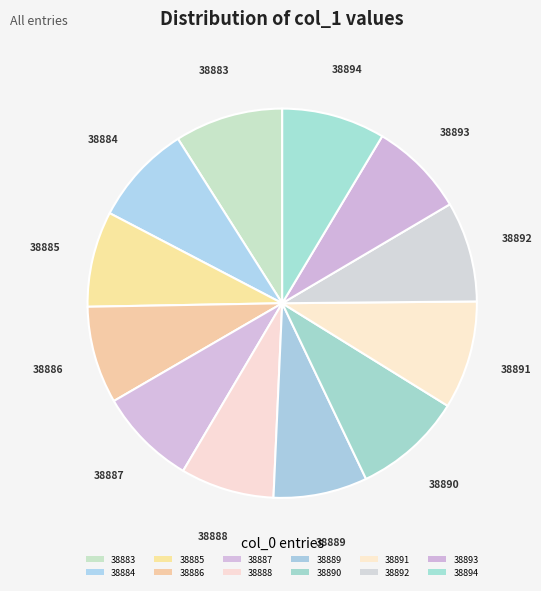

What is the largest slice in the pie chart?

38890